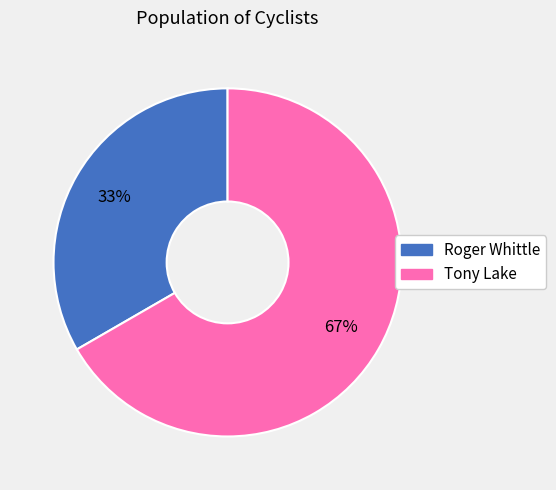

Combined, do Tony Lake and Roger Whittle account for over 50%?

Yes